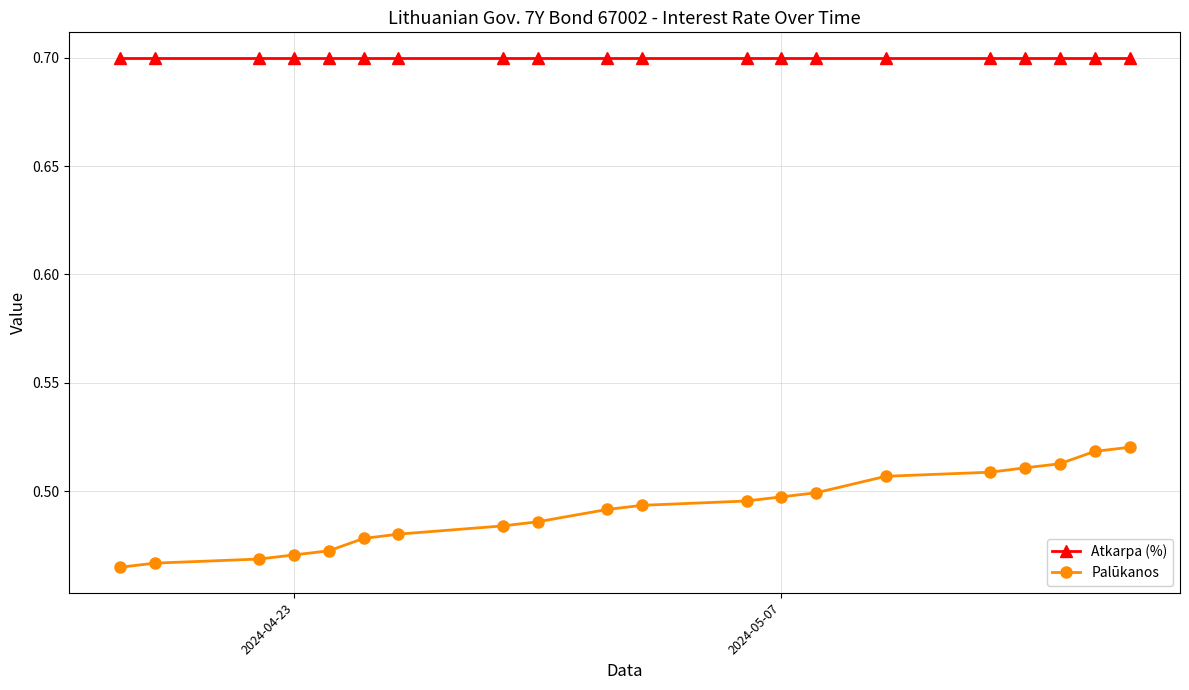

Is it true that Atkarpa (%) equals 0.7 at 2024-04-23?

True